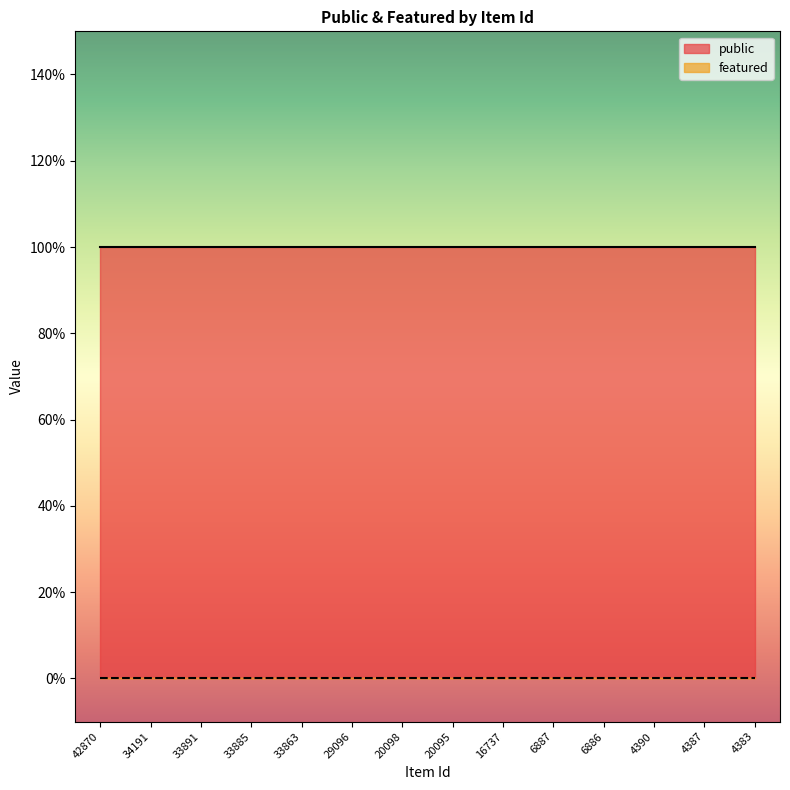

True or false: public has more than 1 points higher than both neighbors.

False